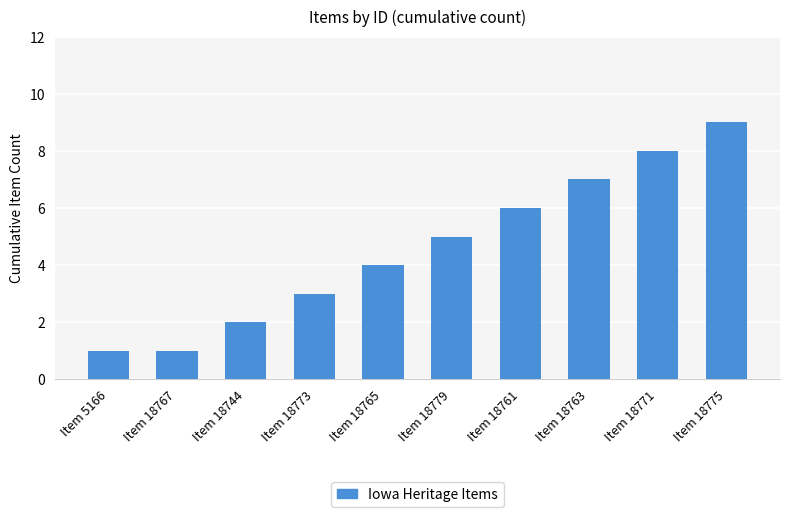

How many values are between 2 and 7?

6